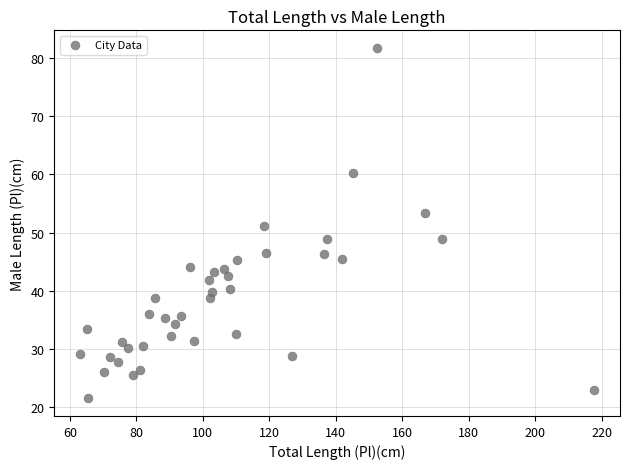

What is the range of Y values (max minus min)?

60.2